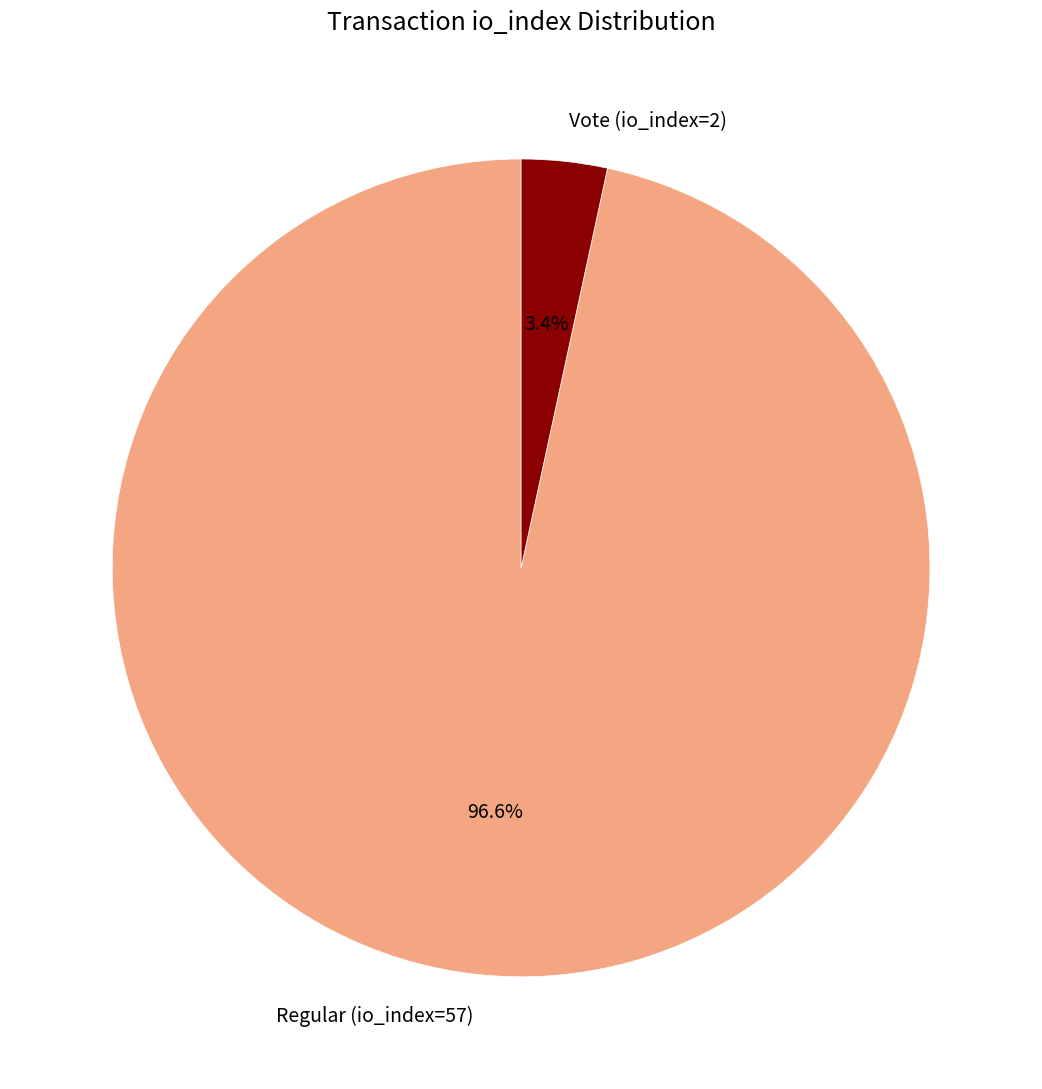

Count the number of slices in the pie.

2